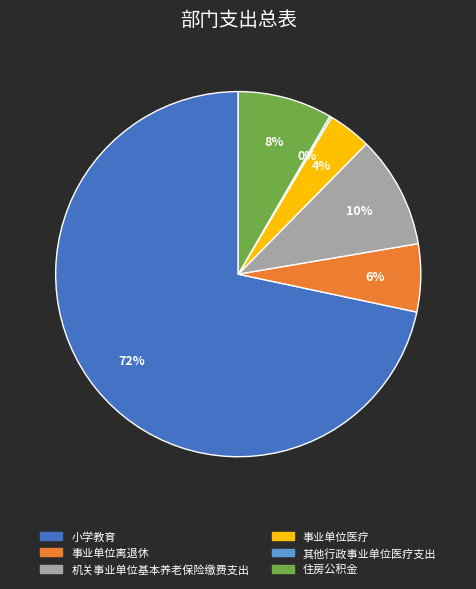

To the nearest percent, what percentage of the pie is 小学教育?

72%